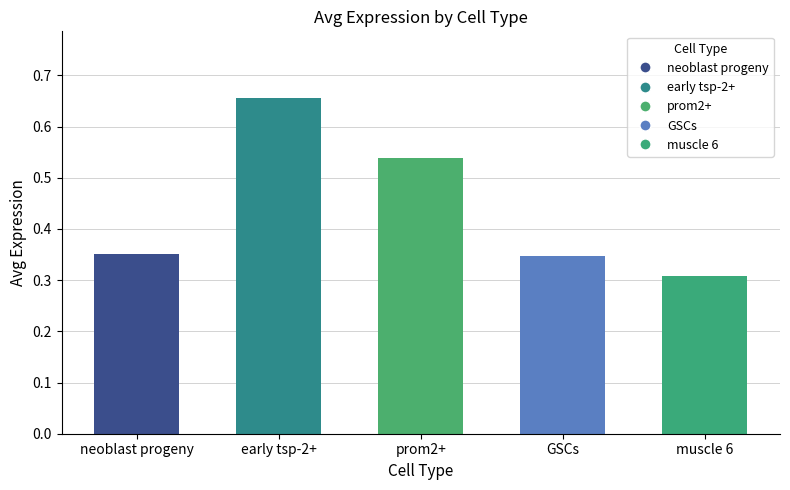

What is the sum of the values at prom2+ and early tsp-2+?

1.2